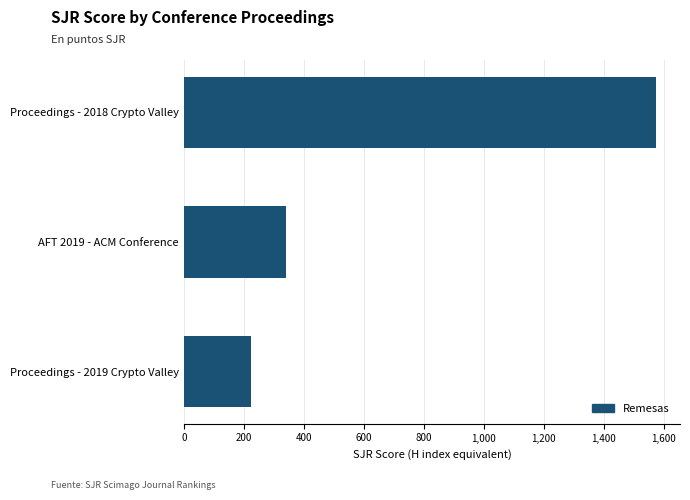

What is the value of the 3rd bar from the top?

223